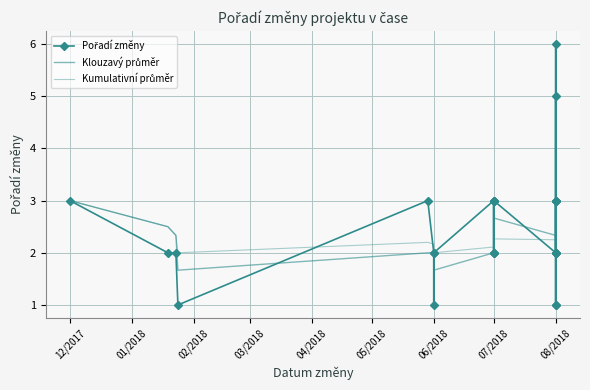

Where do Kumulativní průměr and Pořadí změny first cross each other?

03/2018 and 04/2018